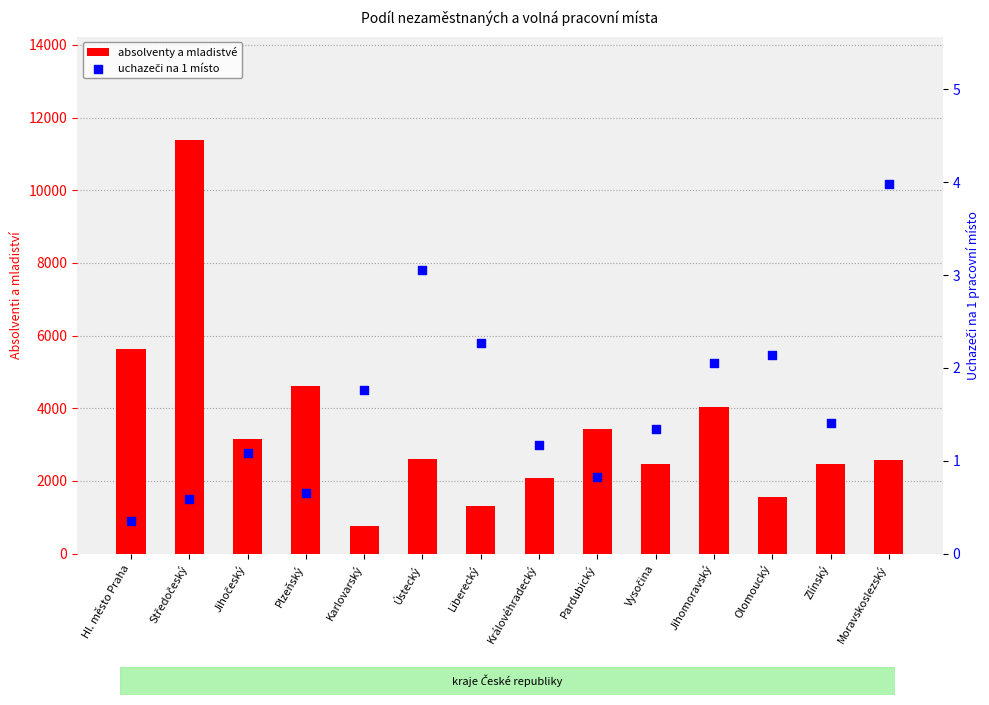

At which category is the sum across all series the highest?

Středočeský